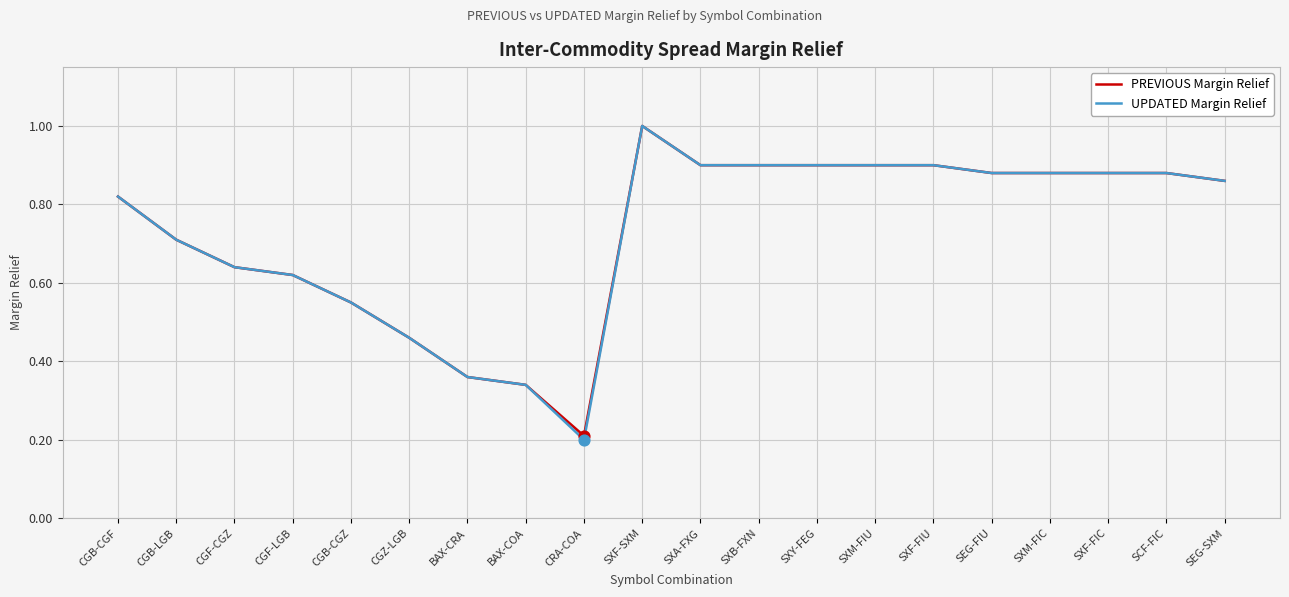

At how many categories does at least one series exceed 0?

20